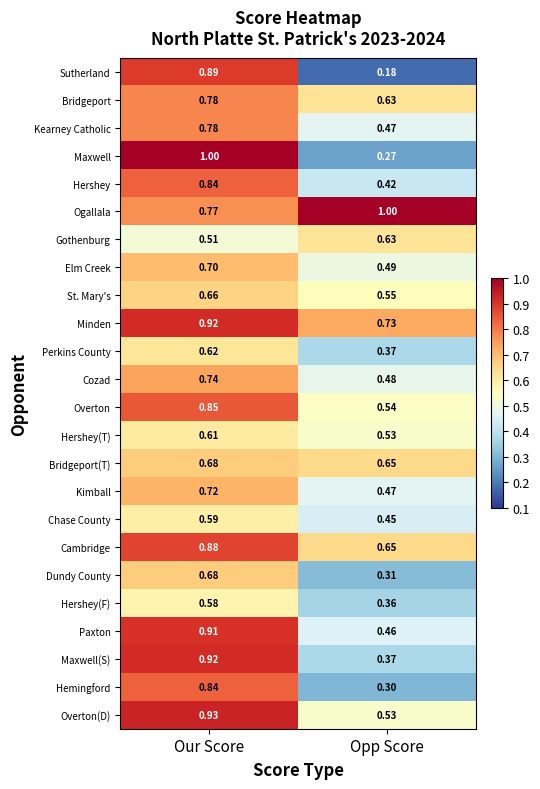

List the labels in order of Bridgeport value, largest first.

Our Score, Opp Score